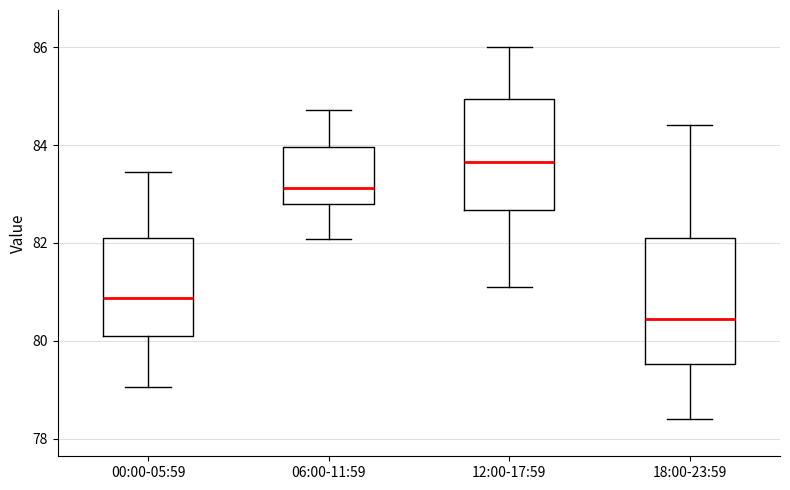

Which box has the lowest median line?

18:00-23:59